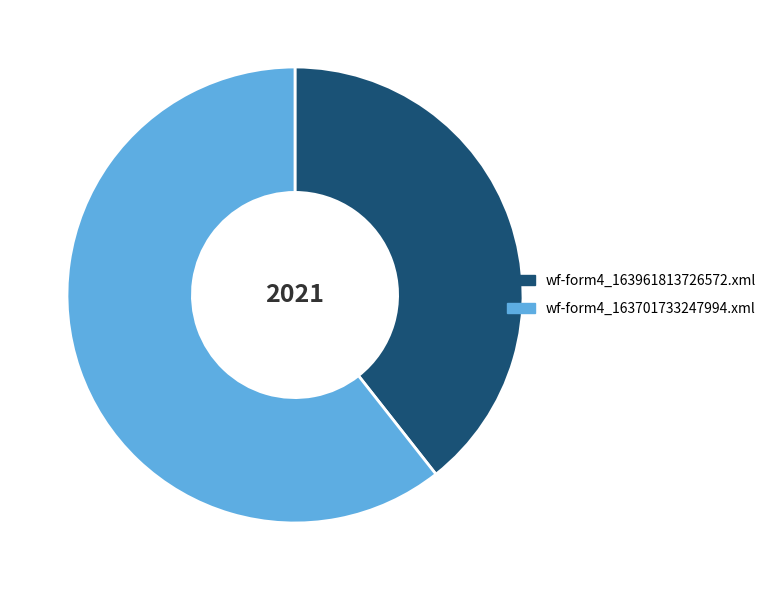

Between wf-form4_163961813726572.xml and wf-form4_163701733247994.xml, which is larger?

wf-form4_163701733247994.xml